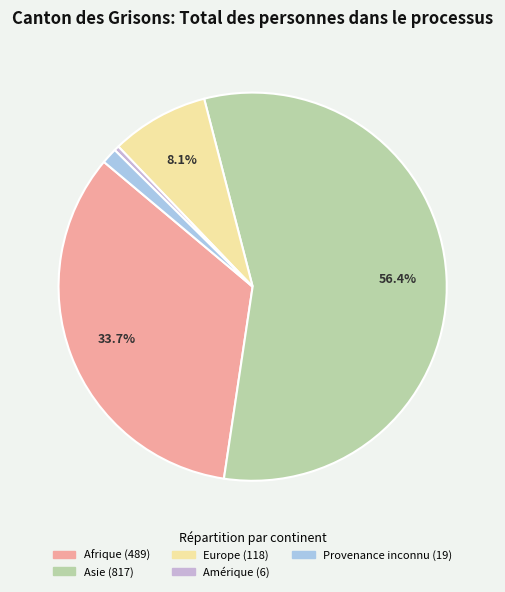

How many segments does this pie chart have?

5